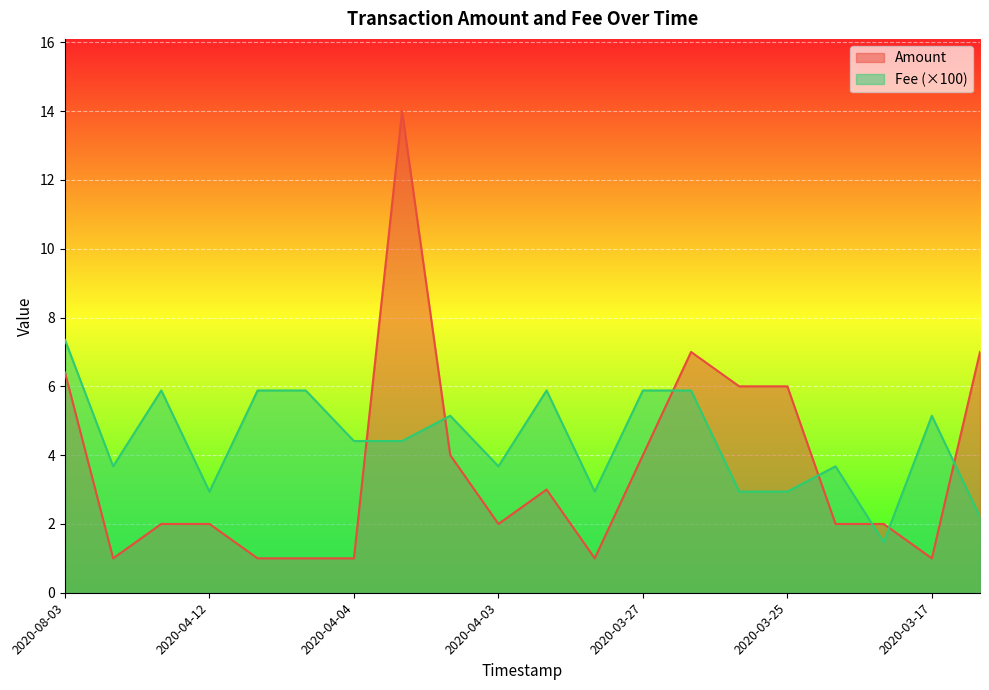

How many lines are shown in the chart?

2